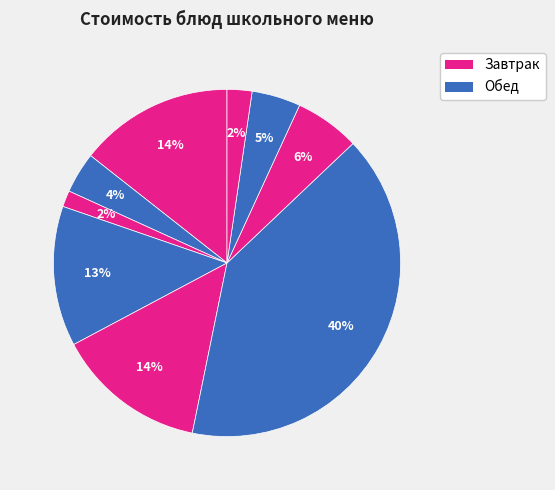

Count the number of slices in the pie.

9